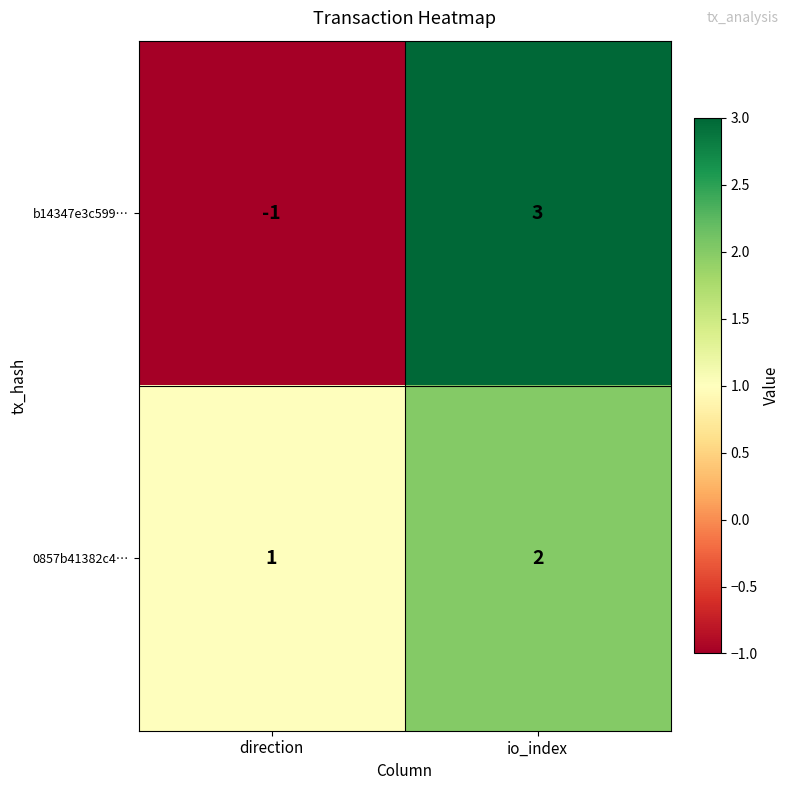

What is the difference between the maximum and minimum values in the b14347e3c599… series?

4